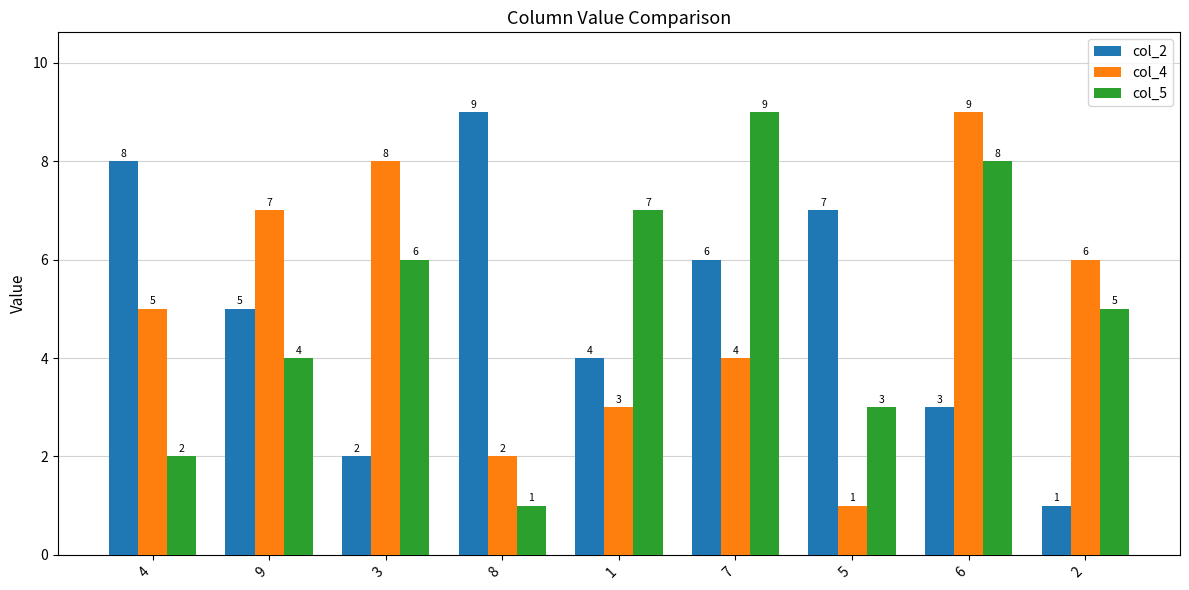

What is the total value across all series at 7?

19